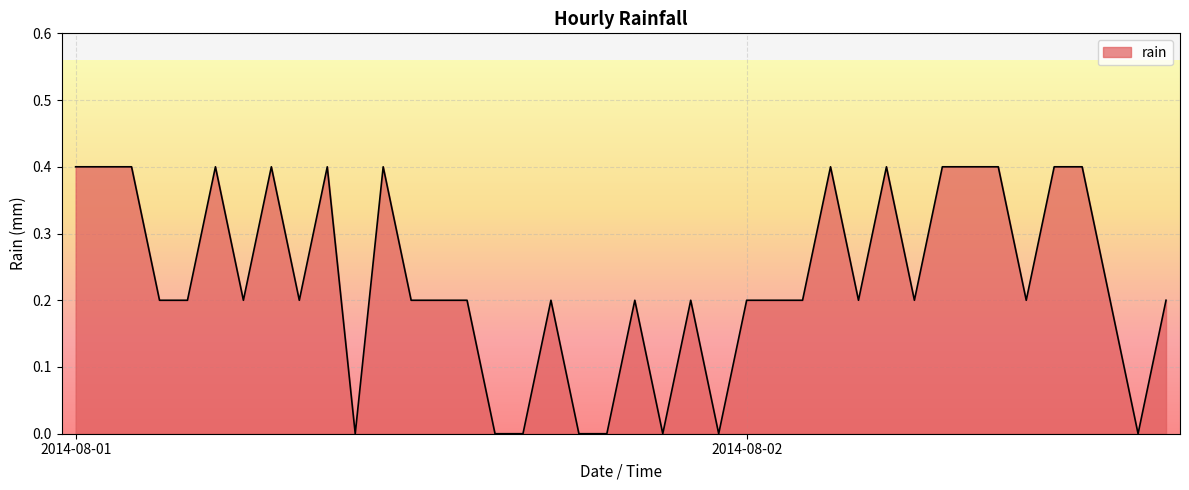

How many lines are shown in the chart?

1